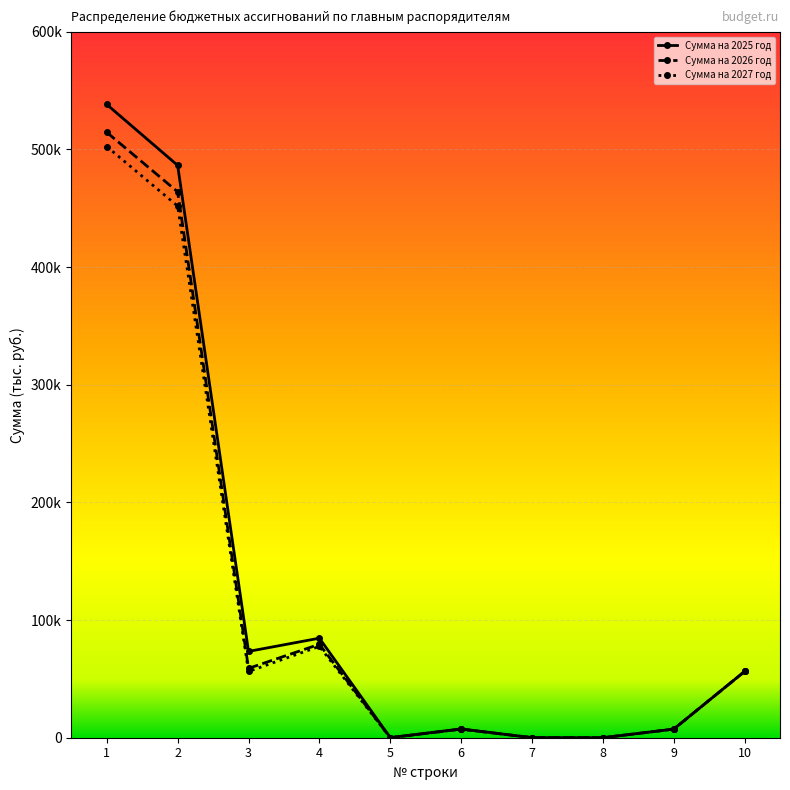

Which series has the largest total across all categories?

Сумма на 2025 год